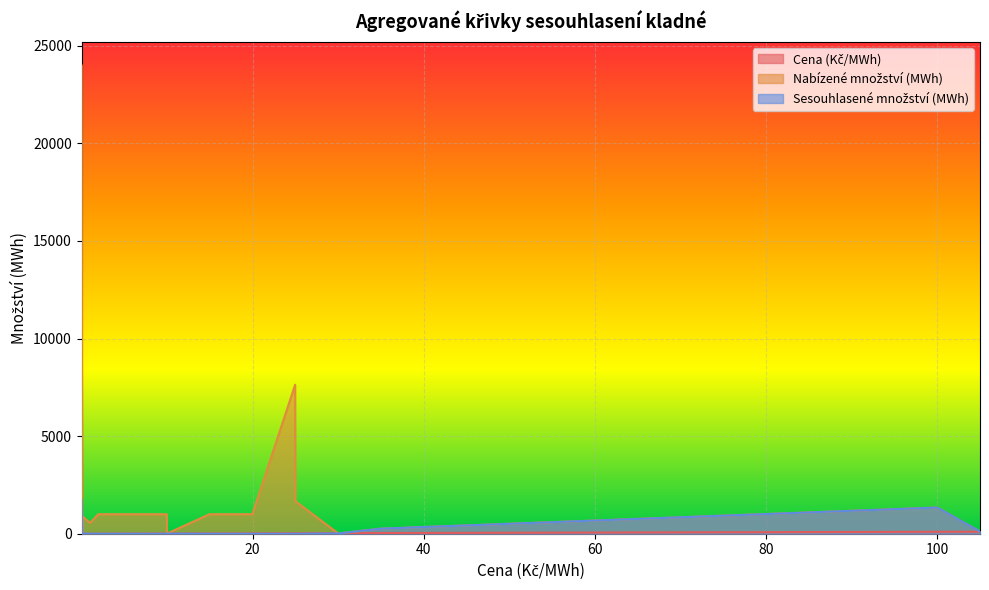

What is the sum of the Sesouhlasené množství (MWh) values at 35.0 and 1.97?

259.4